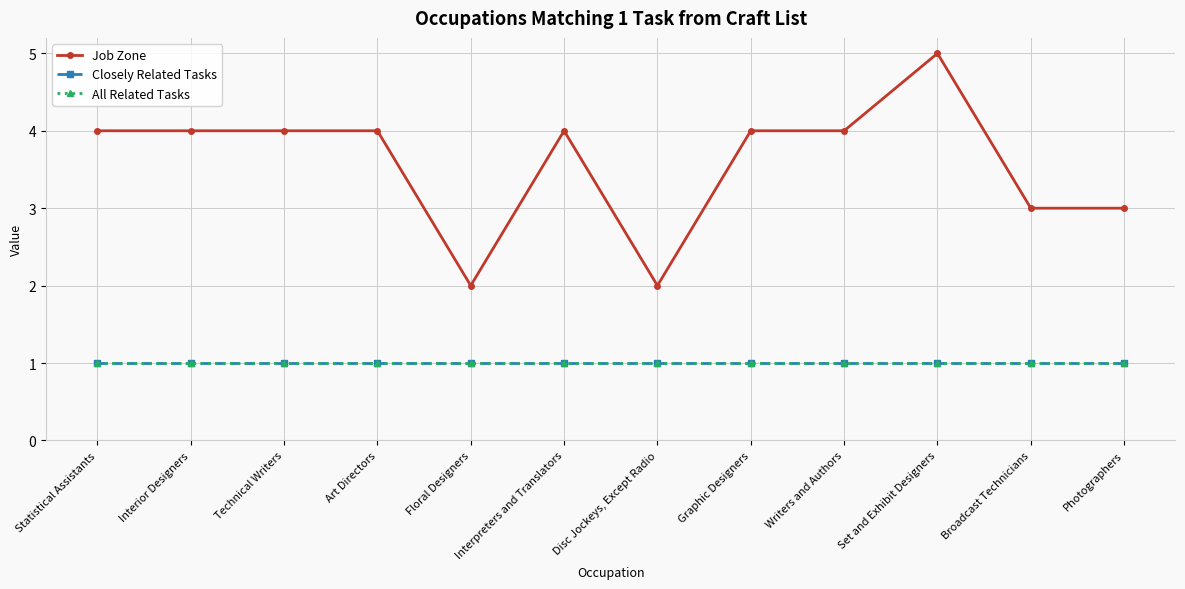

Is it true that Job Zone equals 3 at Broadcast Technicians?

True